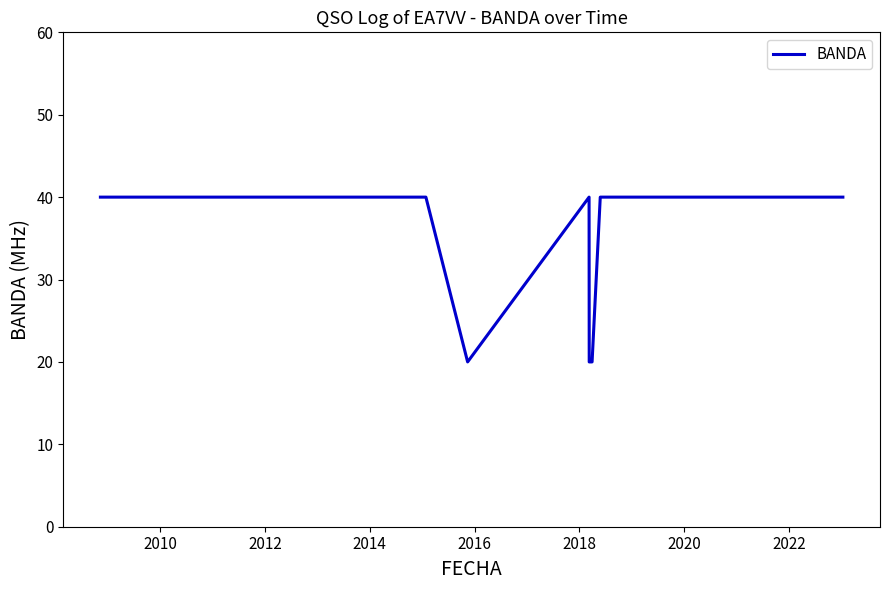

What is the label of the 8th point from the right?

2020